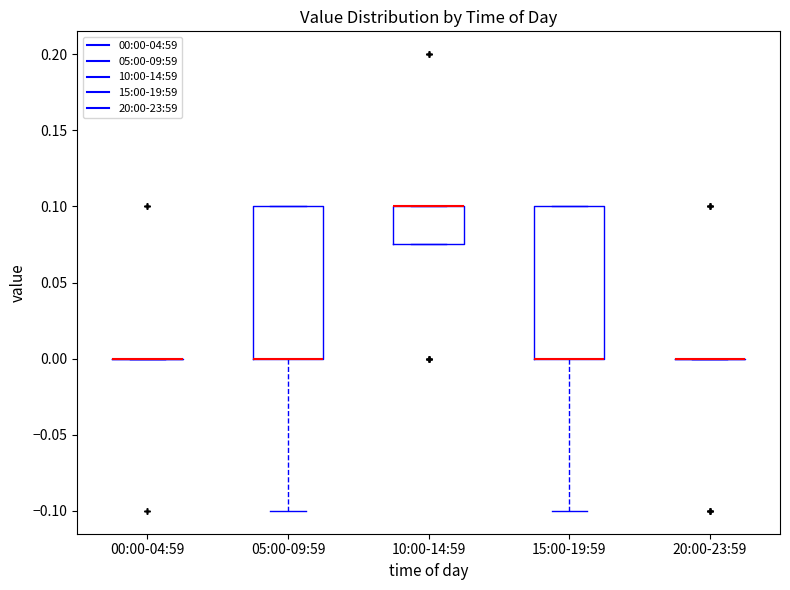

Reading left to right, transcribe this box plot: for each box, give where its median line is, the range the box spans, and where its two whiskers end, as read against the y-axis. The values are not printed on the chart, so give them approximately, as read against the axis.

00:00-04:59: box collapsed to a line at 0.000, whiskers 0.000 to 0.000
05:00-09:59: median 0.000 (drawn on the box's lower edge), box 0.000 to 0.100, whiskers -0.100 to 0.100
10:00-14:59: median 0.100 (drawn on the box's upper edge), box 0.075 to 0.100, whiskers 0.075 to 0.100
15:00-19:59: median 0.000 (drawn on the box's lower edge), box 0.000 to 0.100, whiskers -0.100 to 0.100
20:00-23:59: box collapsed to a line at 0.000, whiskers 0.000 to 0.000